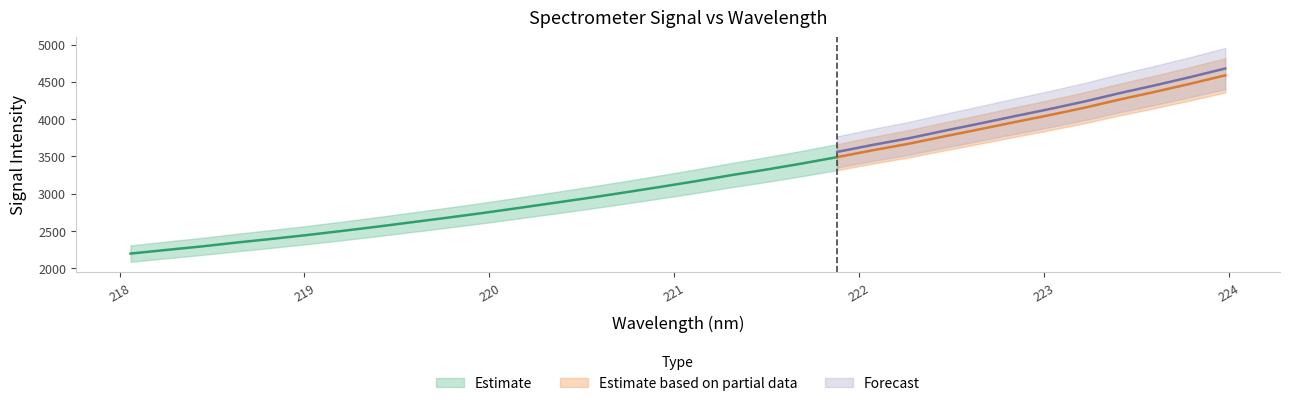

True or false: the data shows 3956.8 at 222.8355.

True